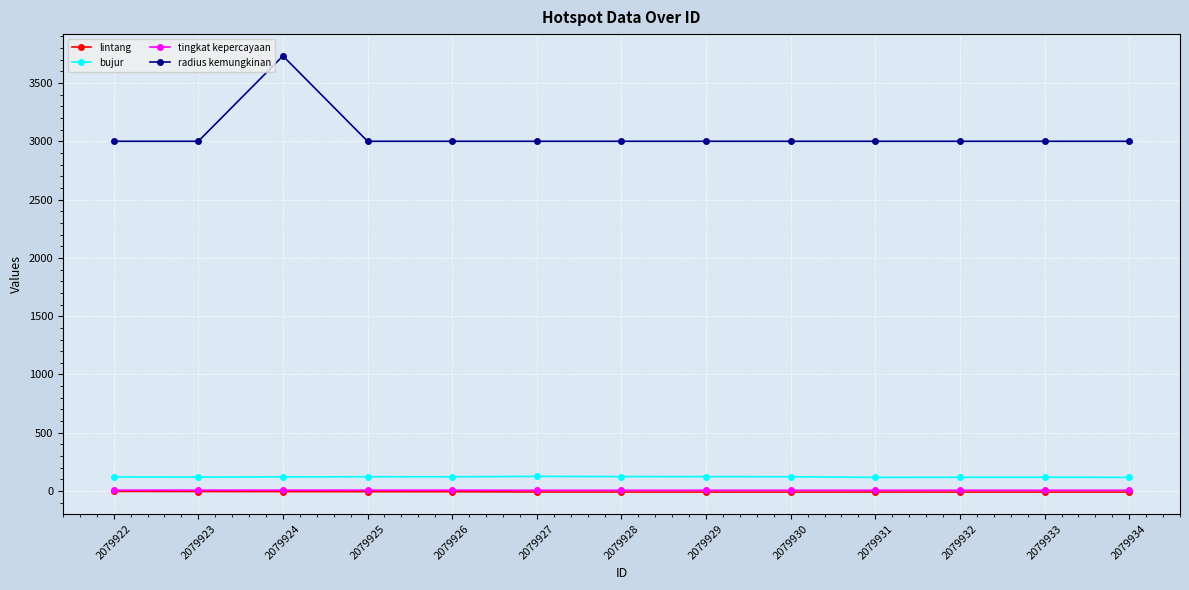

Which series has the largest range (max minus min)?

radius kemungkinan